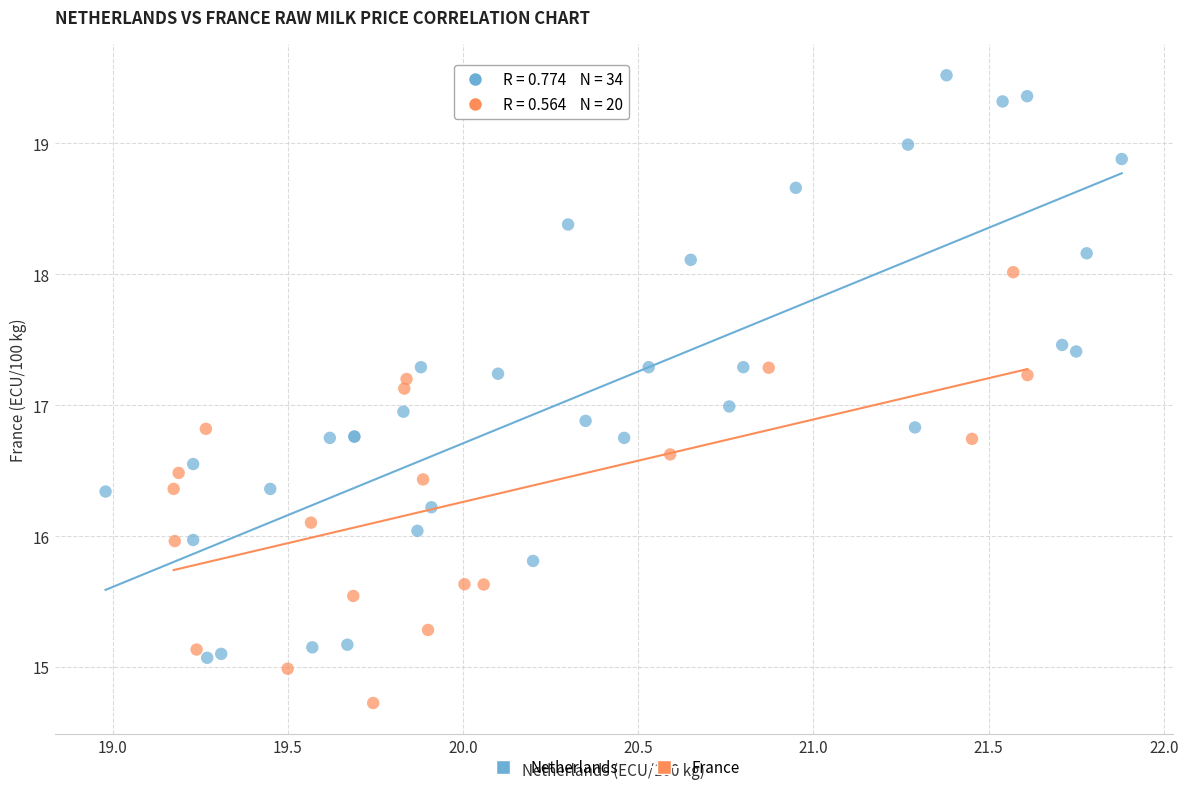

Which series has the widest spread of Y values?

Netherlands